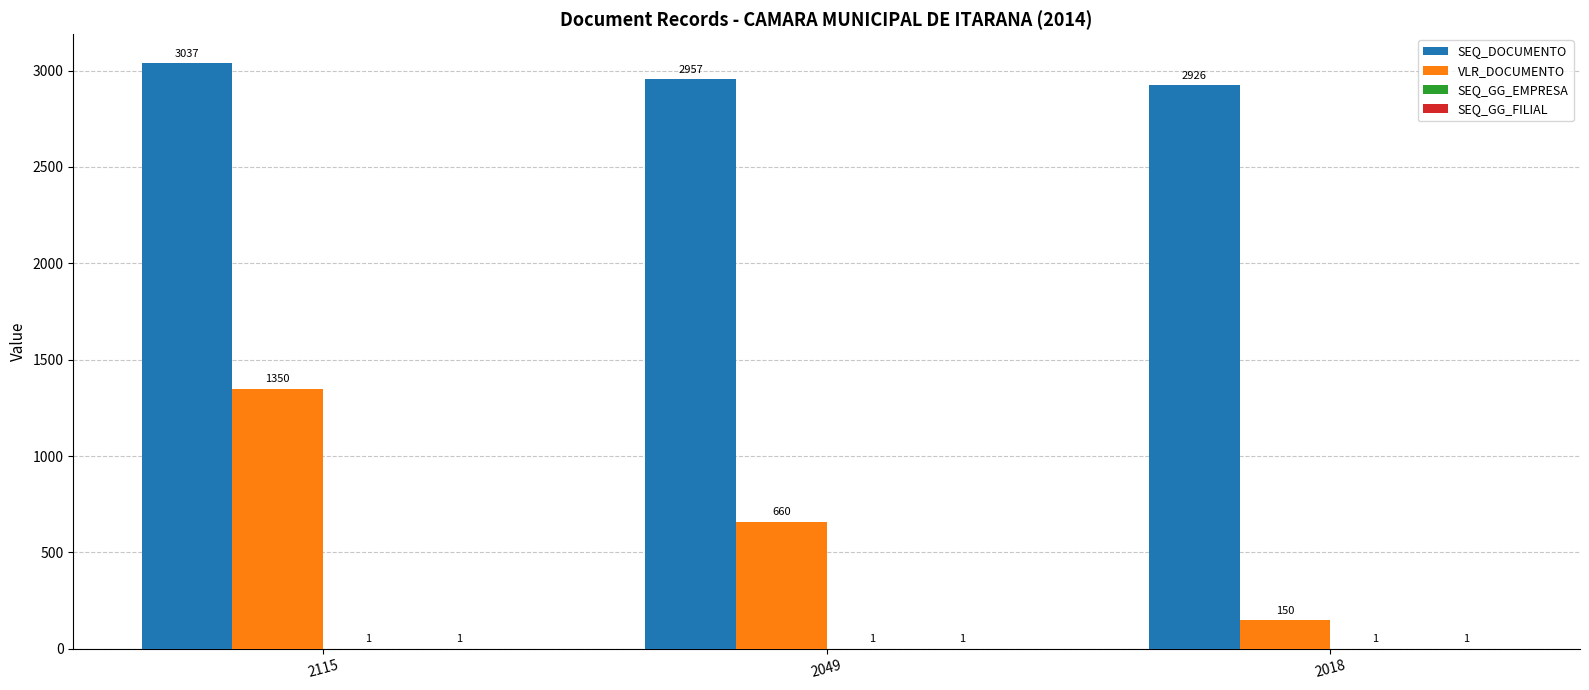

At which category is the sum across all series the highest?

2115